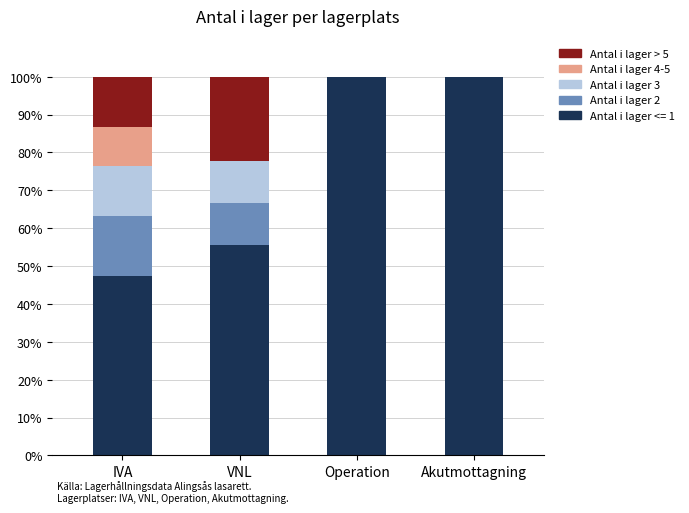

What is the total value across all series at VNL?

100.0